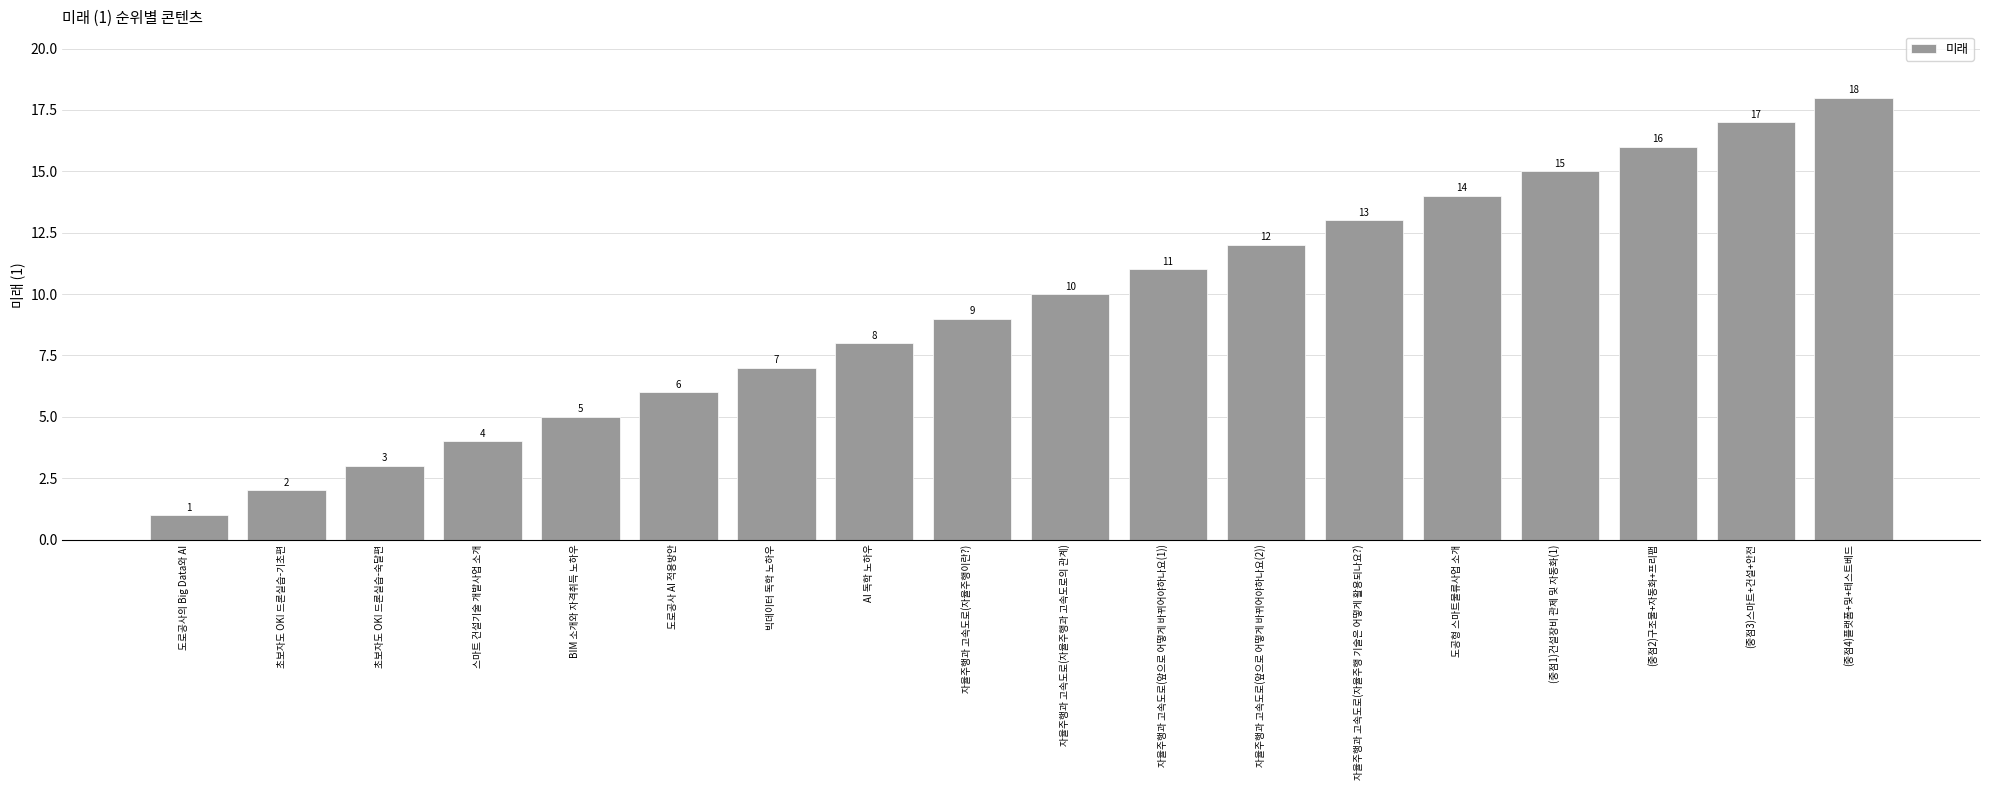

What is the difference between the second highest and minimum values?

16